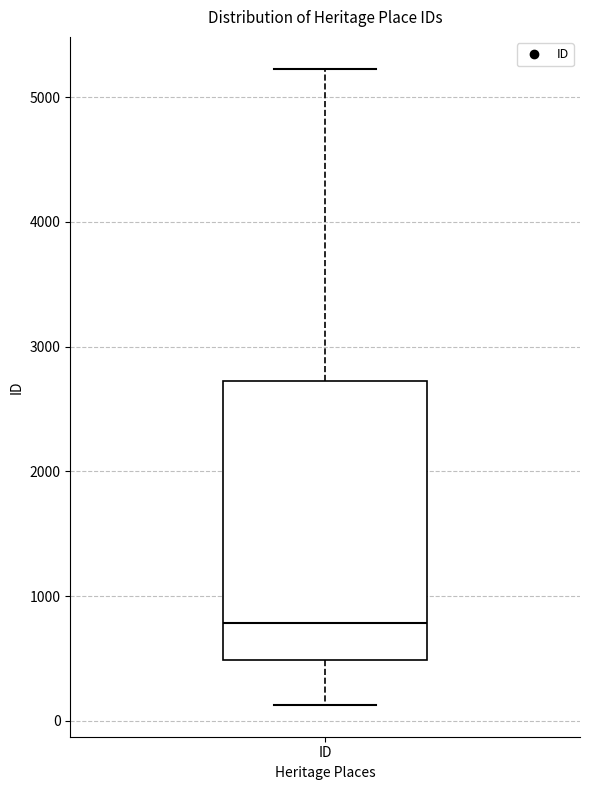

Read this box plot against the y-axis: the position of the median line, the range covered by the box, and the ends of both whiskers. The values are not printed on the chart, so give them approximately, as read against the axis.

median 800, box 500 to 2700, whiskers 100 to 5200